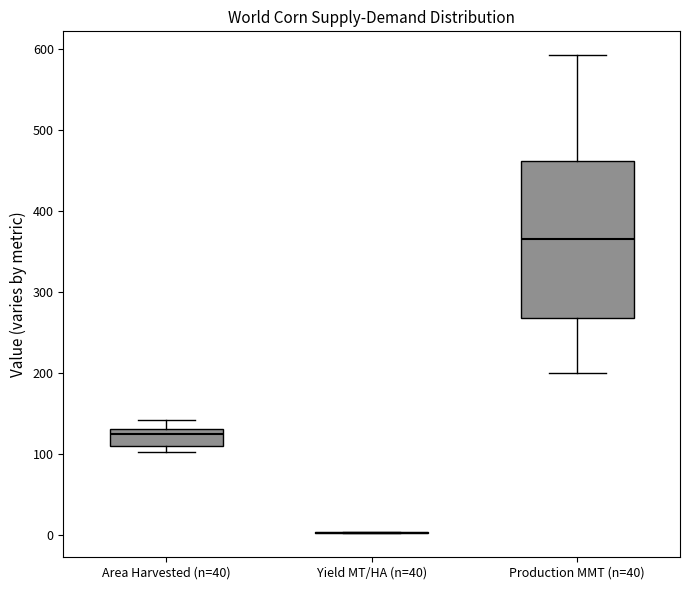

Where does the upper whisker of the box for Area Harvested (n=40) end on the y-axis? The values are not printed on the chart, so give them approximately, as read against the axis.

140